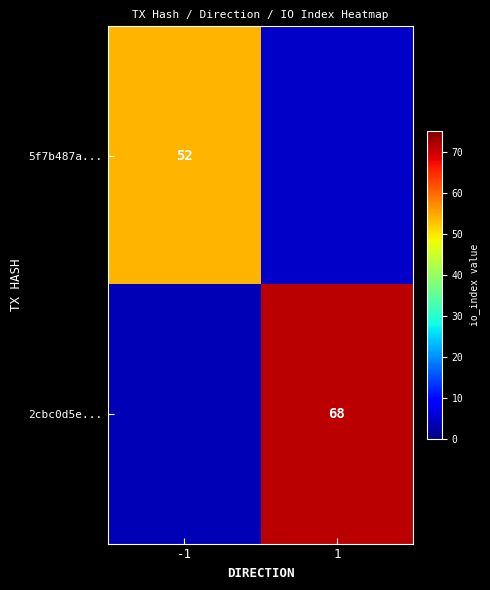

Which series has the largest range (max minus min)?

2cbc0d5e...